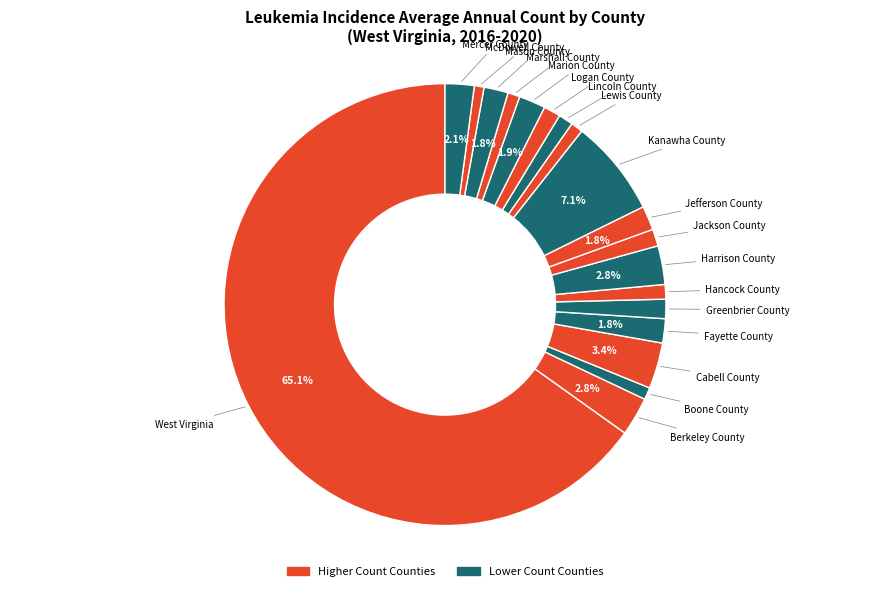

To the nearest percent, what is the average slice percentage?

5%